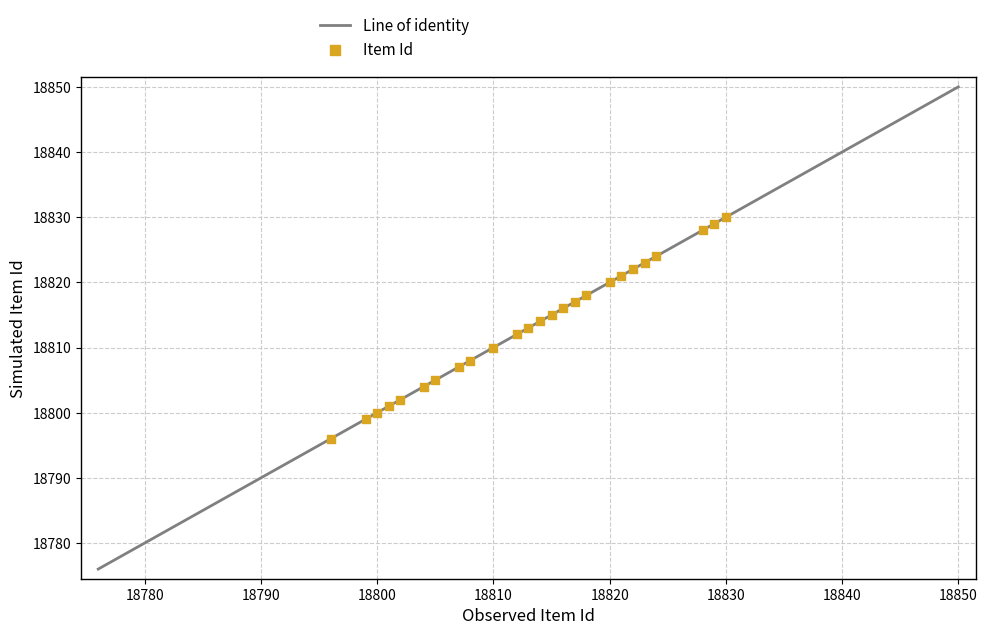

What is the range of Y values (max minus min)?

34